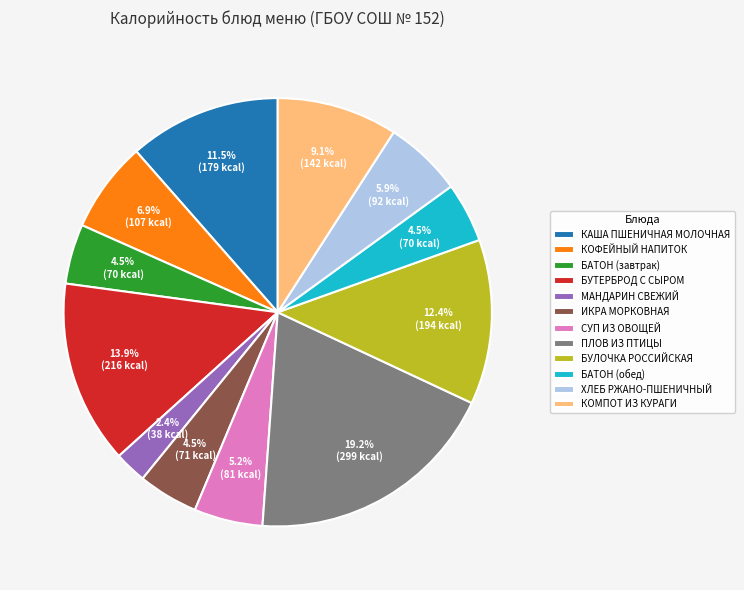

Which slice is the smallest?

МАНДАРИН СВЕЖИЙ